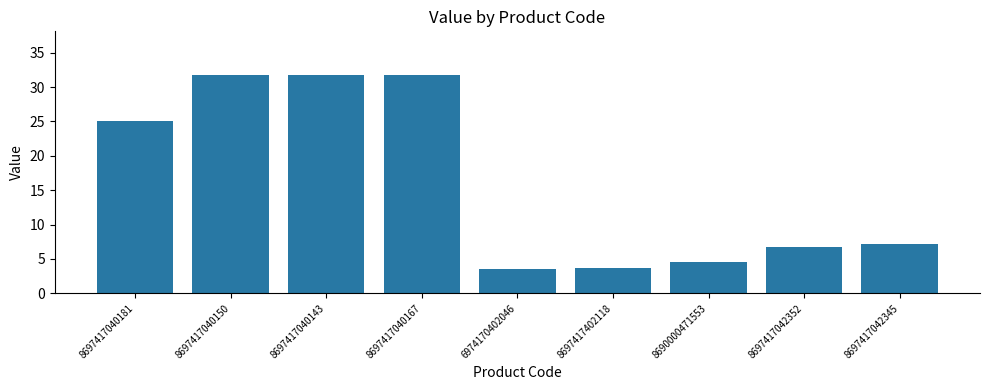

At which label is the value closest to 17?

8697417040181